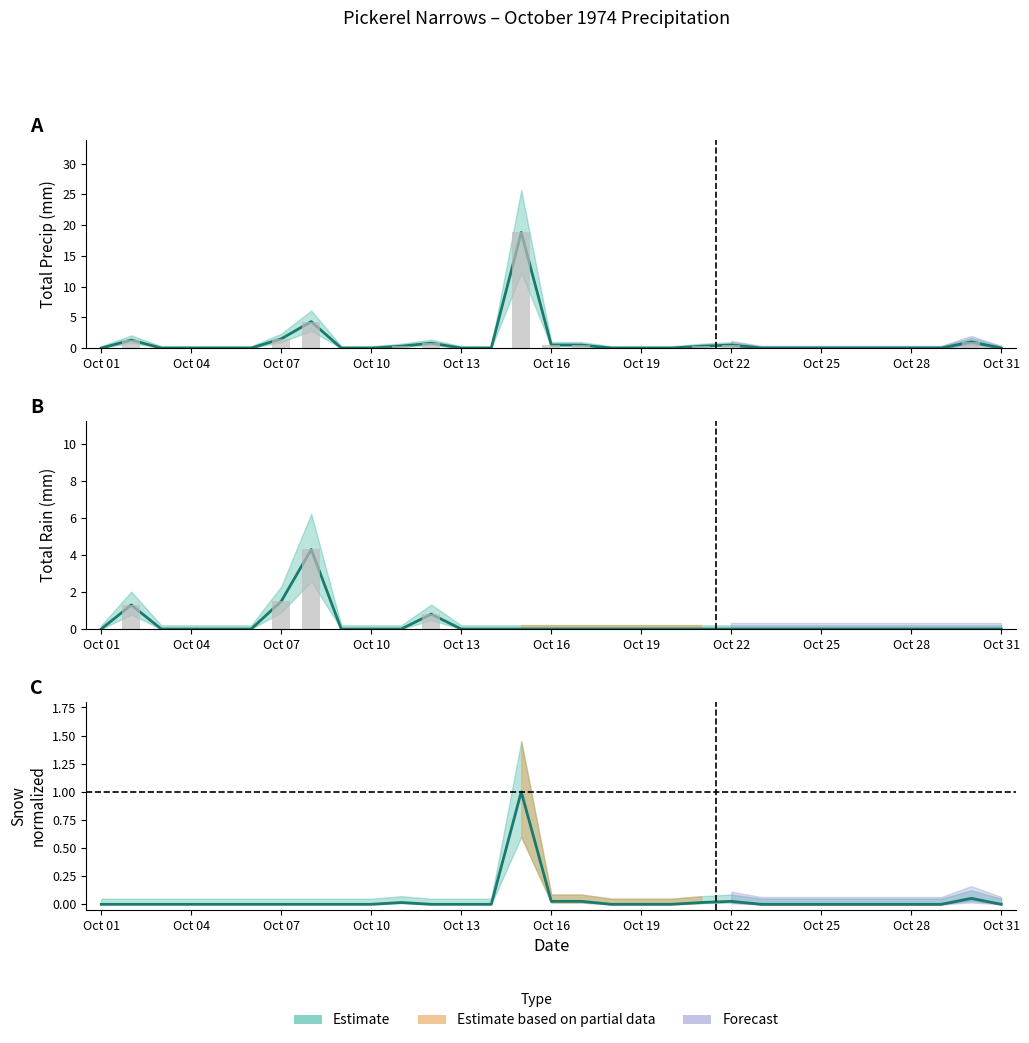

Reading left to right, list all the values displayed in this chart.

Total Precip (mm): 0.0	1.3	0.0	0.0	0.0	0.0	1.5	4.3	0.0	0.0	0.3	0.8	0.0	0.0	18.8	0.5	0.5	0.0	0.0	0.0	0.3	0.5	0.0	0.0	0.0	0.0	0.0	0.0	0.0	1.0	0.0
Total Rain (mm): 0.0	1.3	0.0	0.0	0.0	0.0	1.5	4.3	0.0	0.0	0.0	0.8	0.0	0.0	0.0	0.0	0.0	0.0	0.0	0.0	0.0	0.0	0.0	0.0	0.0	0.0	0.0	0.0	0.0	0.0	0.0
Total Snow (cm): 0.0	0.0	0.0	0.0	0.0	0.0	0.0	0.0	0.0	0.0	0.0	0.0	0.0	0.0	1.0	0.0	0.0	0.0	0.0	0.0	0.0	0.0	0.0	0.0	0.0	0.0	0.0	0.0	0.0	0.1	0.0